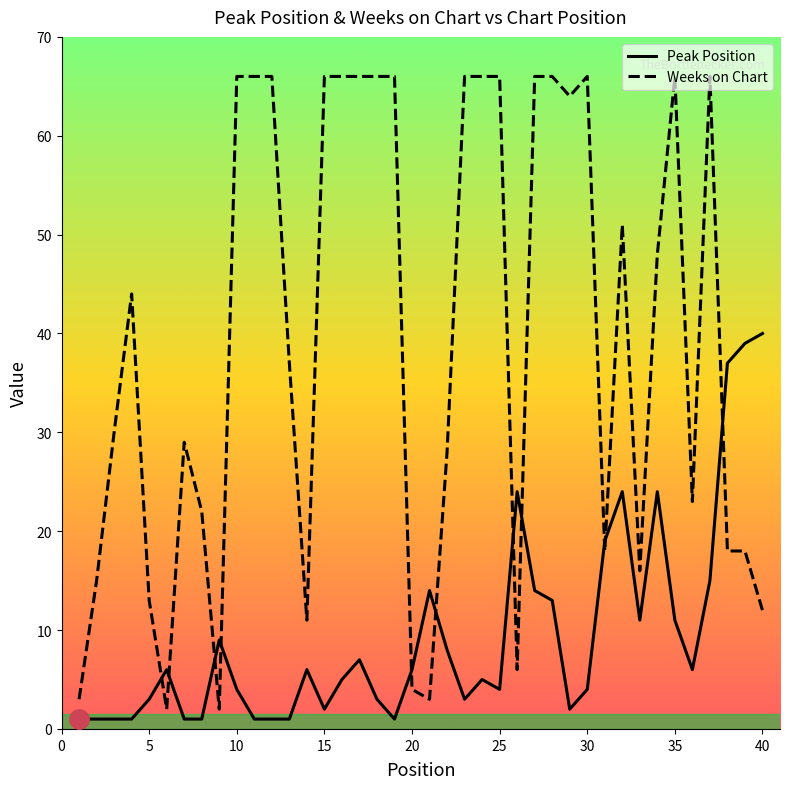

Which series has the widest spread of values?

Weeks on Chart